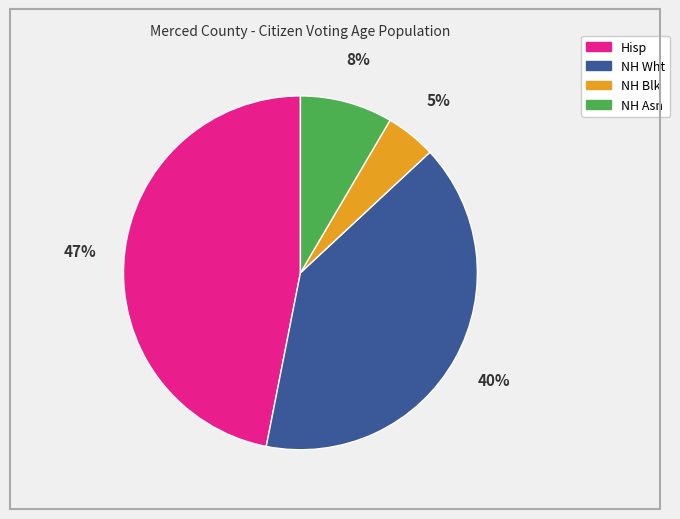

Is there a majority slice in this chart?

No